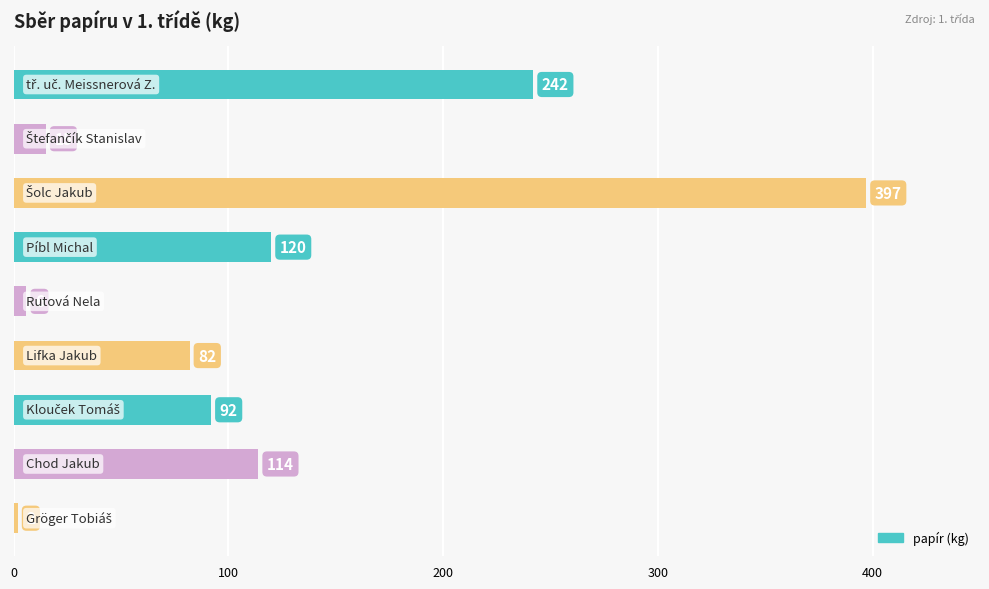

Reading bottom to top, transcribe all the data shown in this chart.

2	114	92	82	6	120	397	15	242